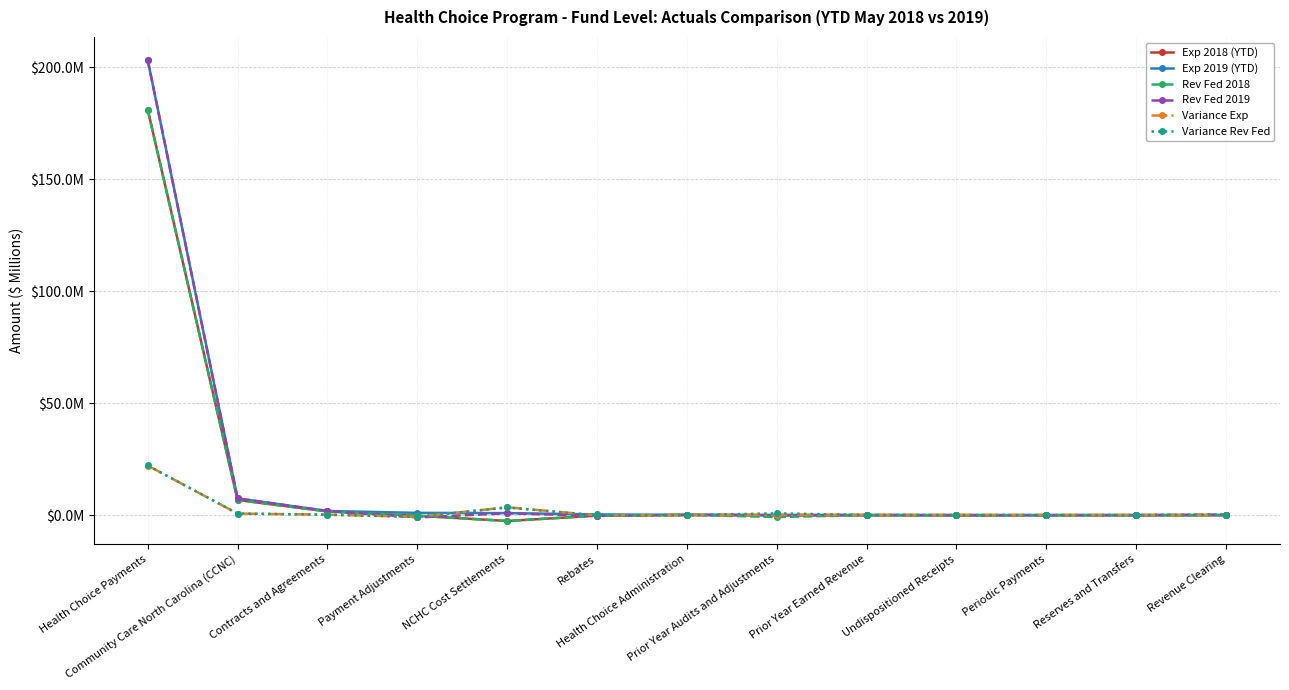

At which label is Variance Exp closest to 10?

NCHC Cost Settlements